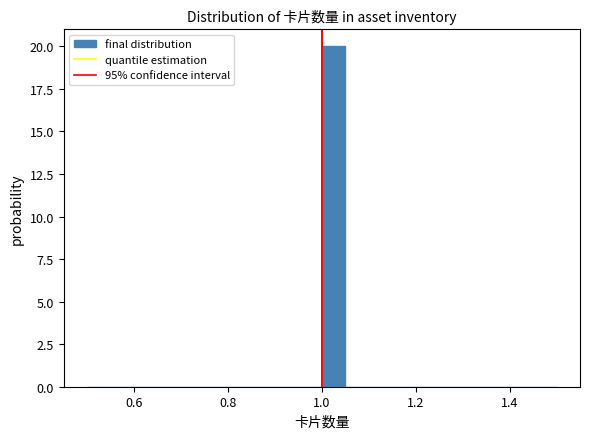

Around what value on the x-axis is the tallest bar? Give the approximate position of its centre, as read against the axis.

1.02